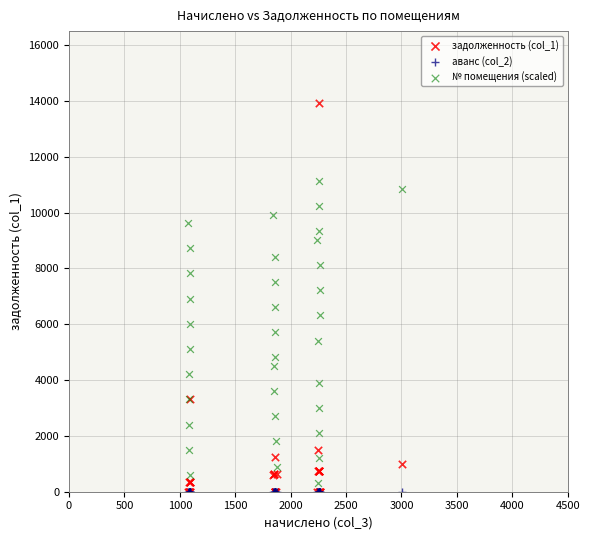

What are all the series names shown in the legend?

задолженность (col_1), аванс (col_2), № помещения (scaled)